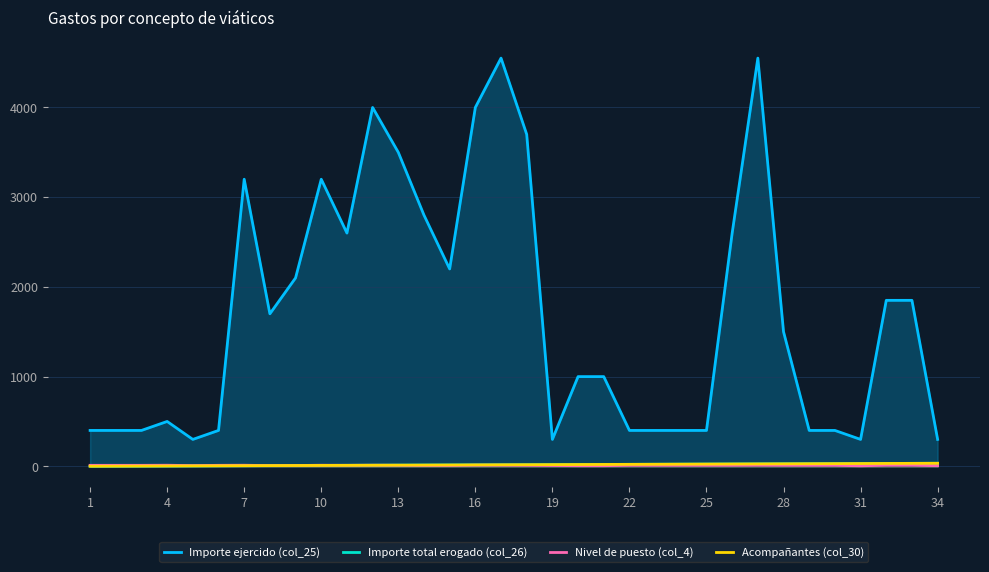

What is the highest value of the Acompañantes (col_30) series?

34